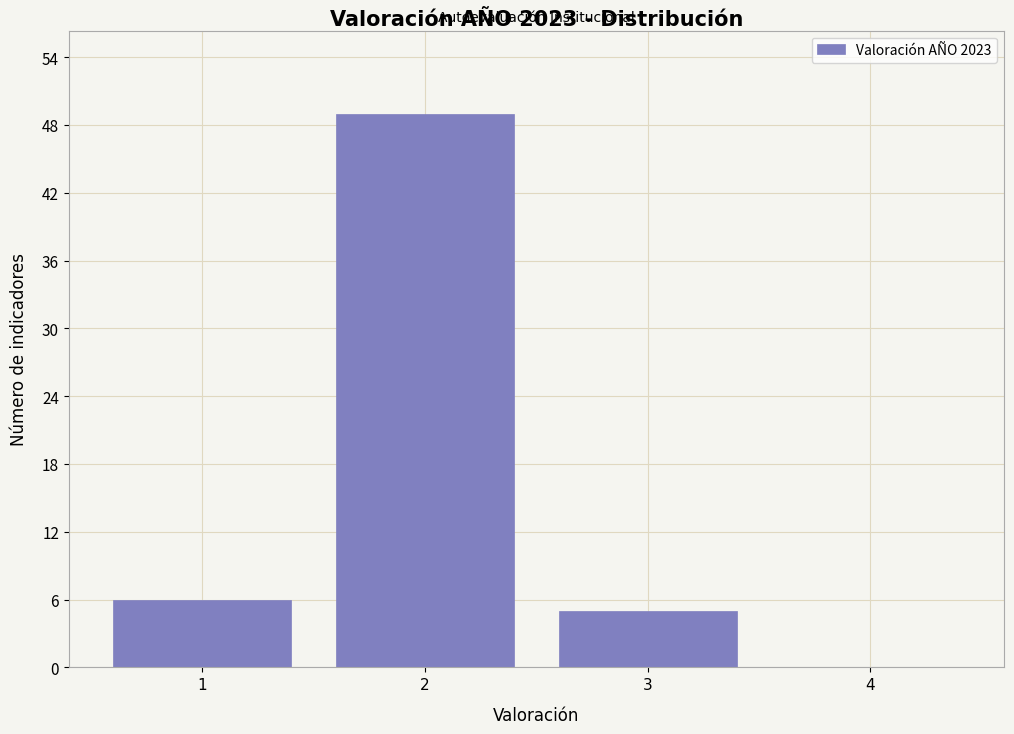

Reading left to right, what are all the values shown in this chart?

1=6	2=49	3=5	4=0